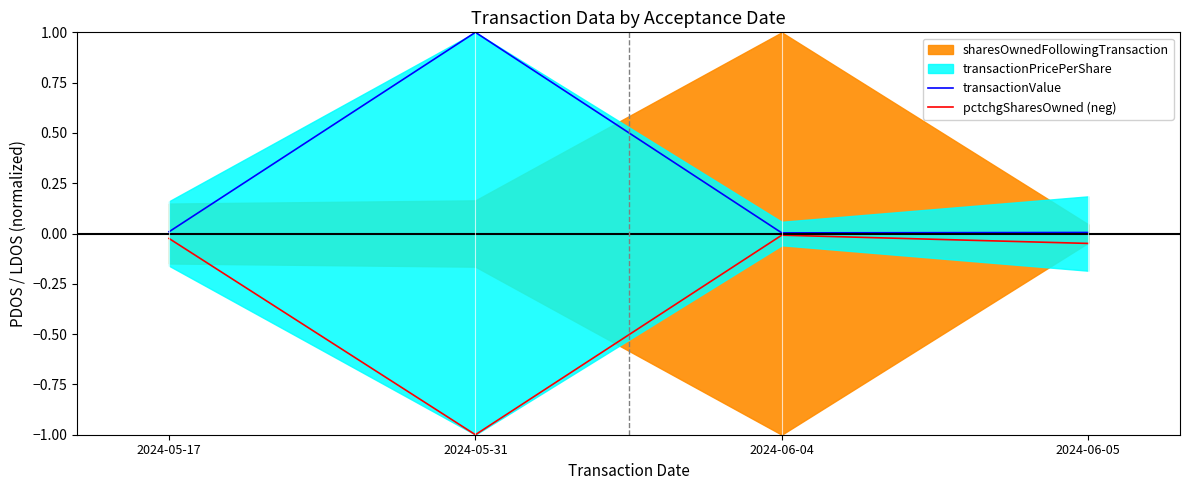

Which series changed the most between 2024-06-04 and 2024-06-05?

pctchgSharesOwned (neg)